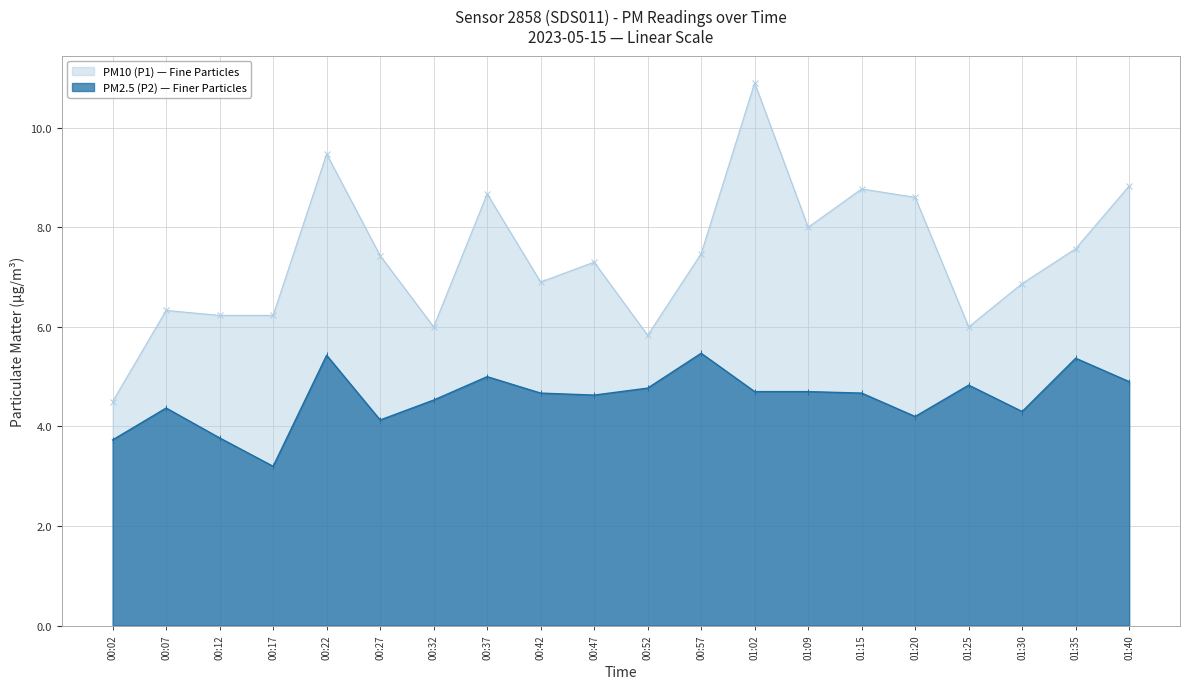

How many lines are shown in the chart?

2